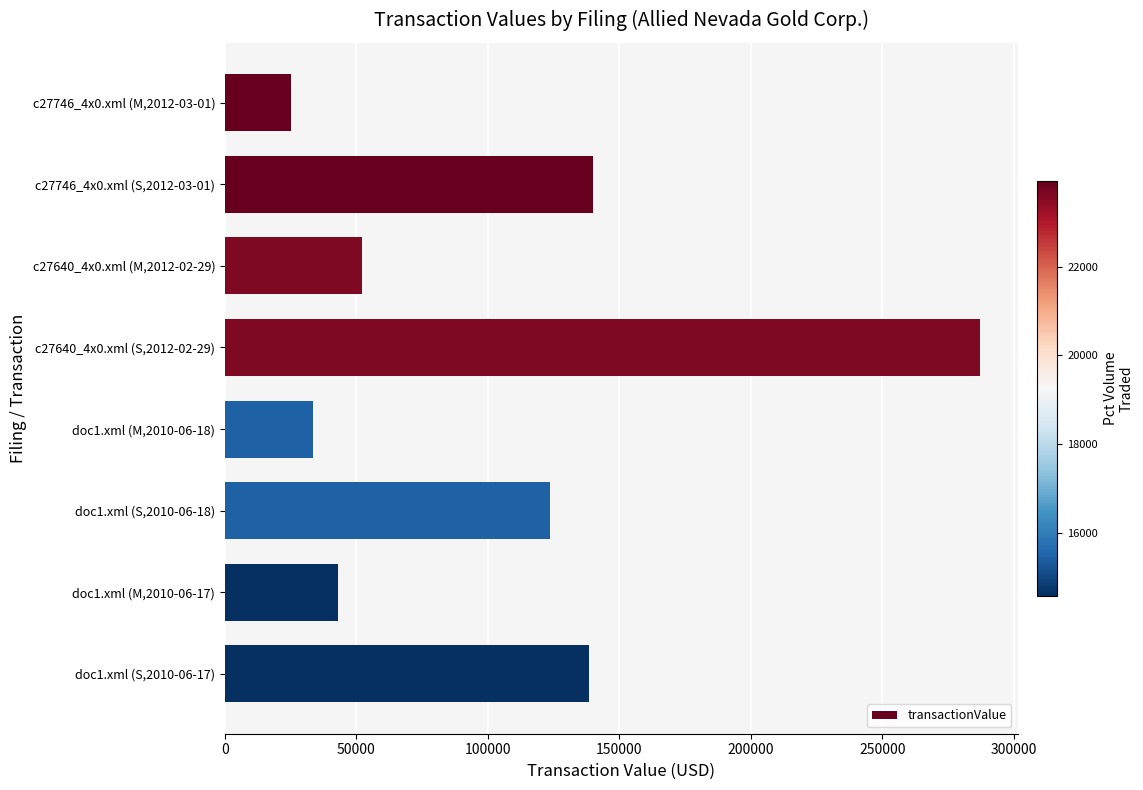

Between c27746_4x0.xml (S,2012-03-01) and doc1.xml (M,2010-06-17), which is larger?

c27746_4x0.xml (S,2012-03-01)